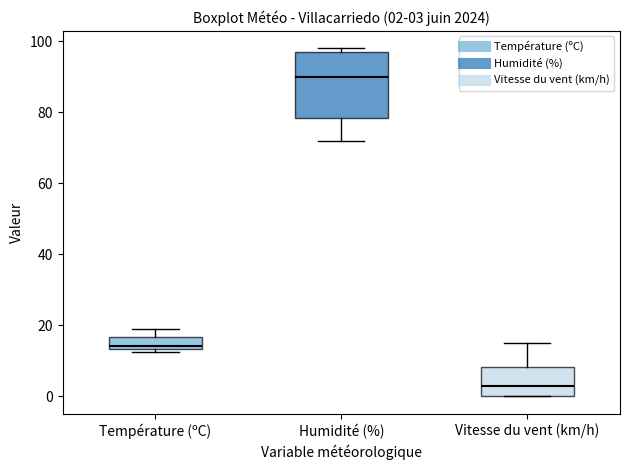

Which box is the tallest, from its lower edge to its upper edge?

Humidité (%)